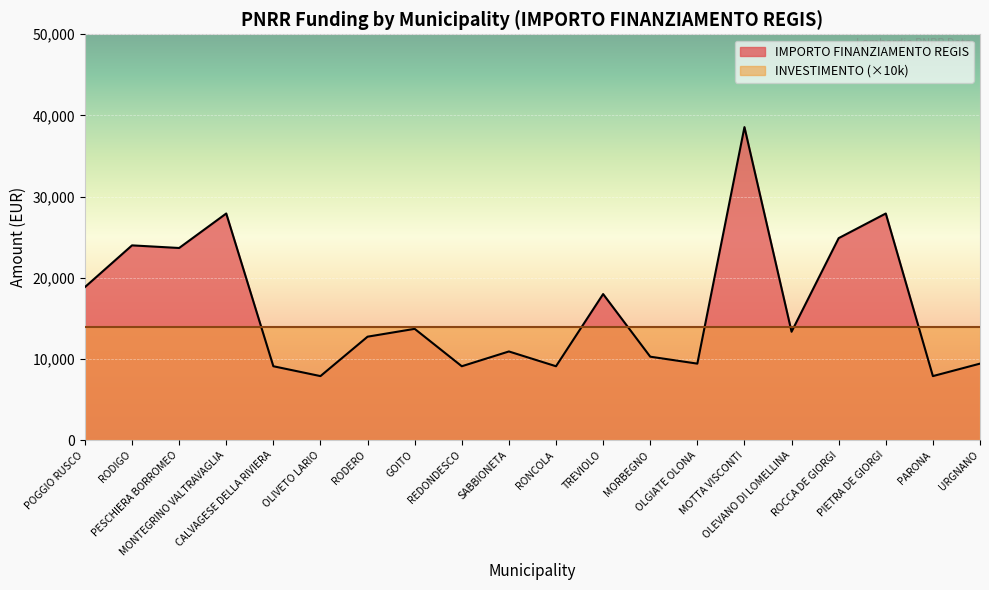

True or false: the data shows 38565 at MOTTA VISCONTI.

True